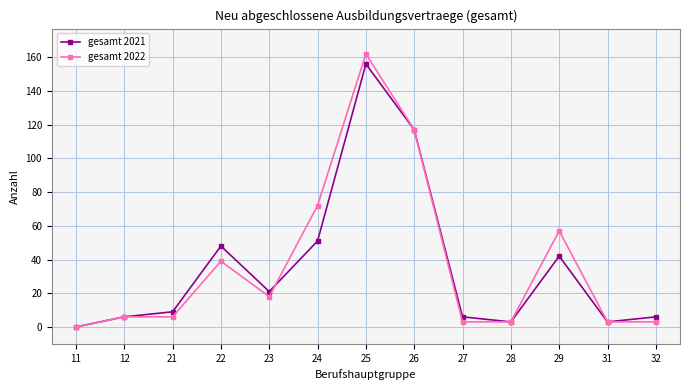

Reading left to right, what are all the values shown in this chart?

gesamt 2021: 0	6	9	48	21	51	156	117	6	3	42	3	6
gesamt 2022: 0	6	6	39	18	72	162	117	3	3	57	3	3